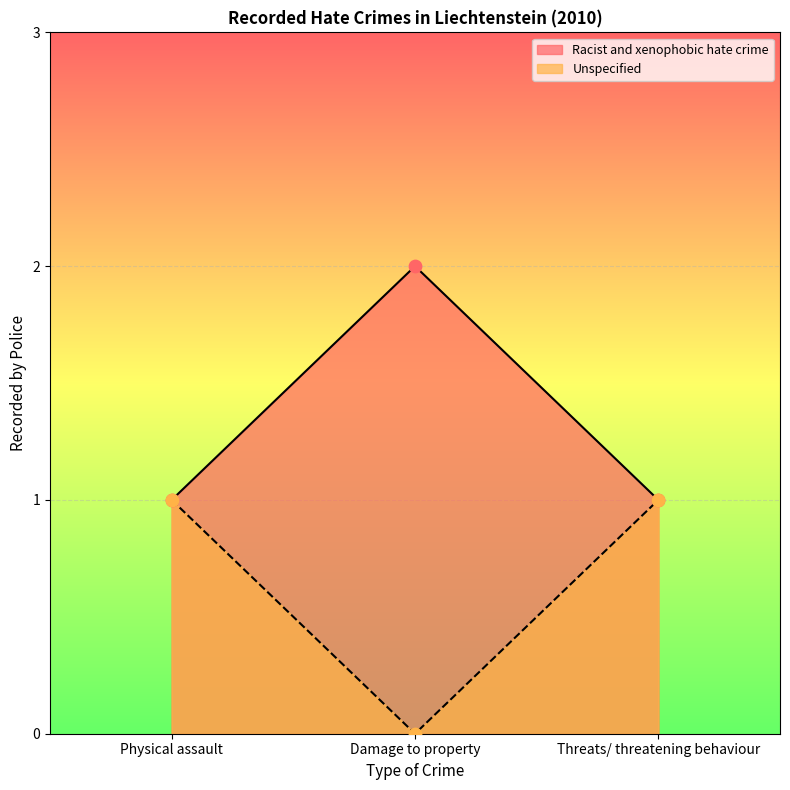

What is the ratio of the value at Damage to property to the value at Threats/ threatening behaviour?

2.0